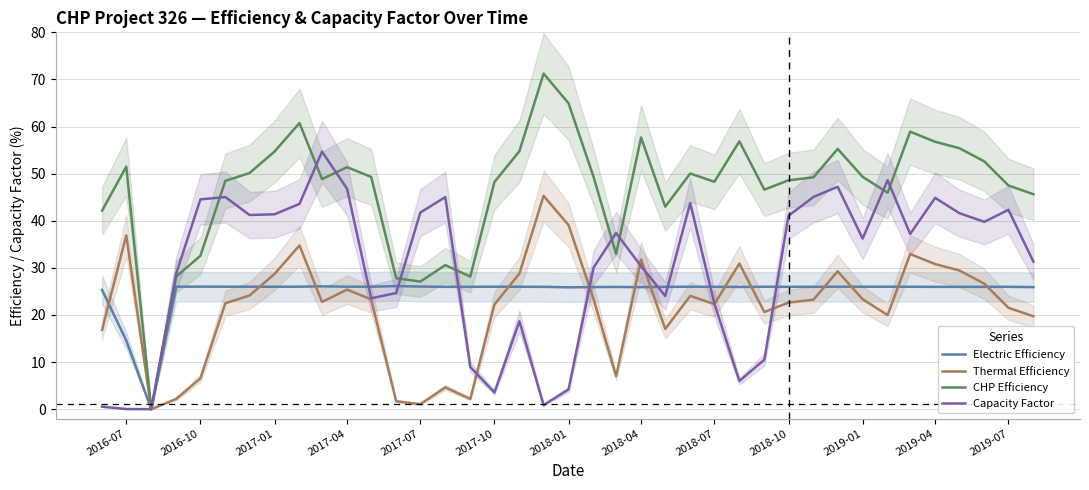

What is the maximum value for Capacity Factor?

54.7